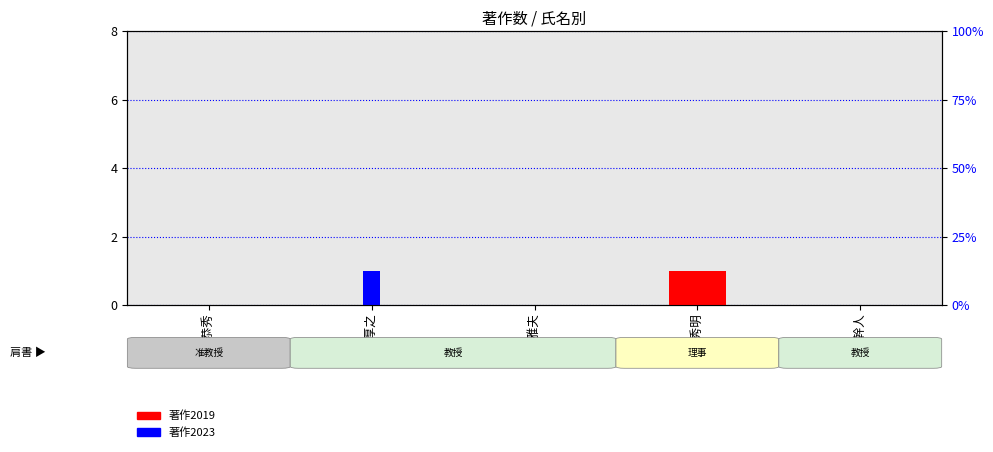

What is the value of the 著作2019 bar at the 4th from the left?

1